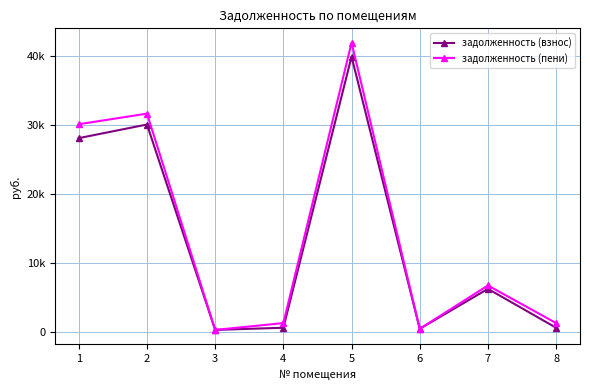

What are all the series names shown in the legend?

задолженность (взнос), задолженность (пени)